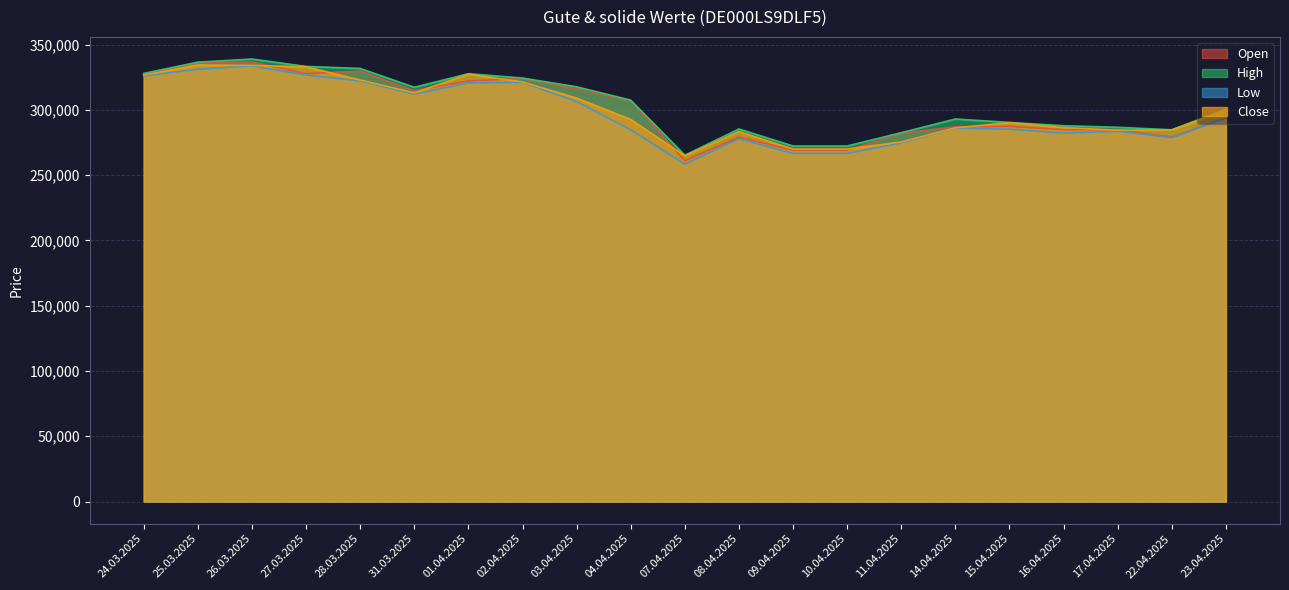

Where is the first local minimum for Low?

31.03.2025